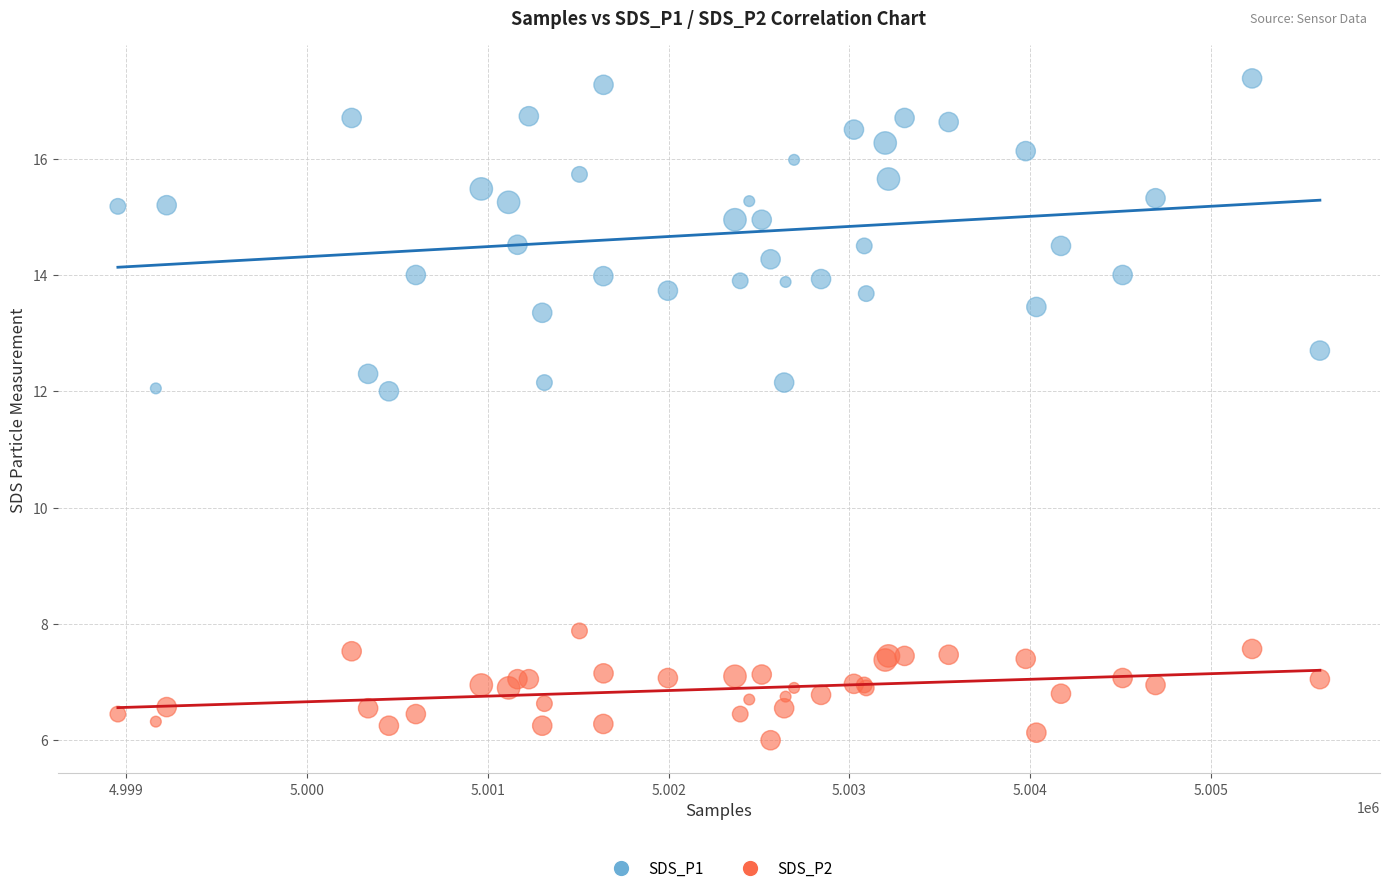

What are all the series names shown in the legend?

SDS_P1, SDS_P2